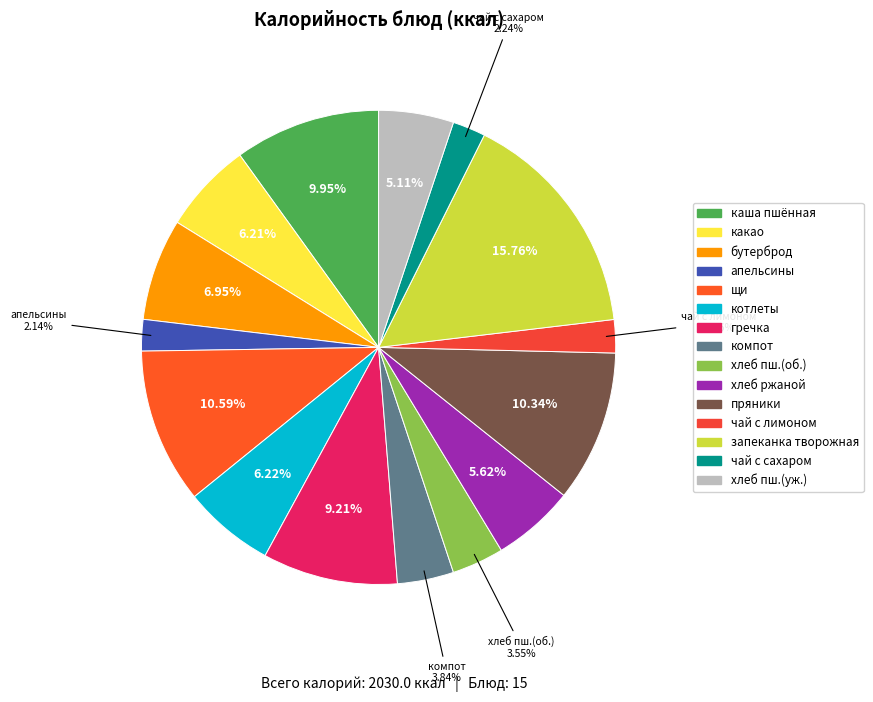

How many segments does this pie chart have?

15